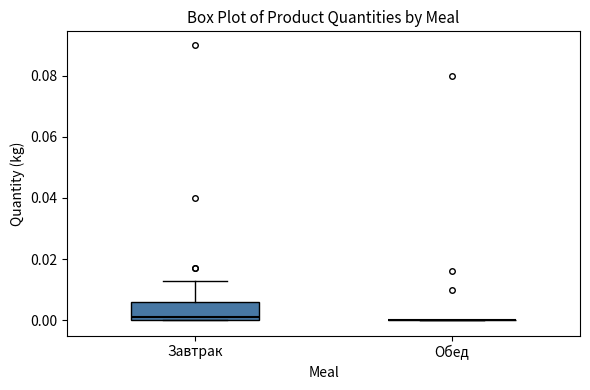

Where does the median line of the box for Завтрак sit on the y-axis? The values are not printed on the chart, so give them approximately, as read against the axis.

0.002